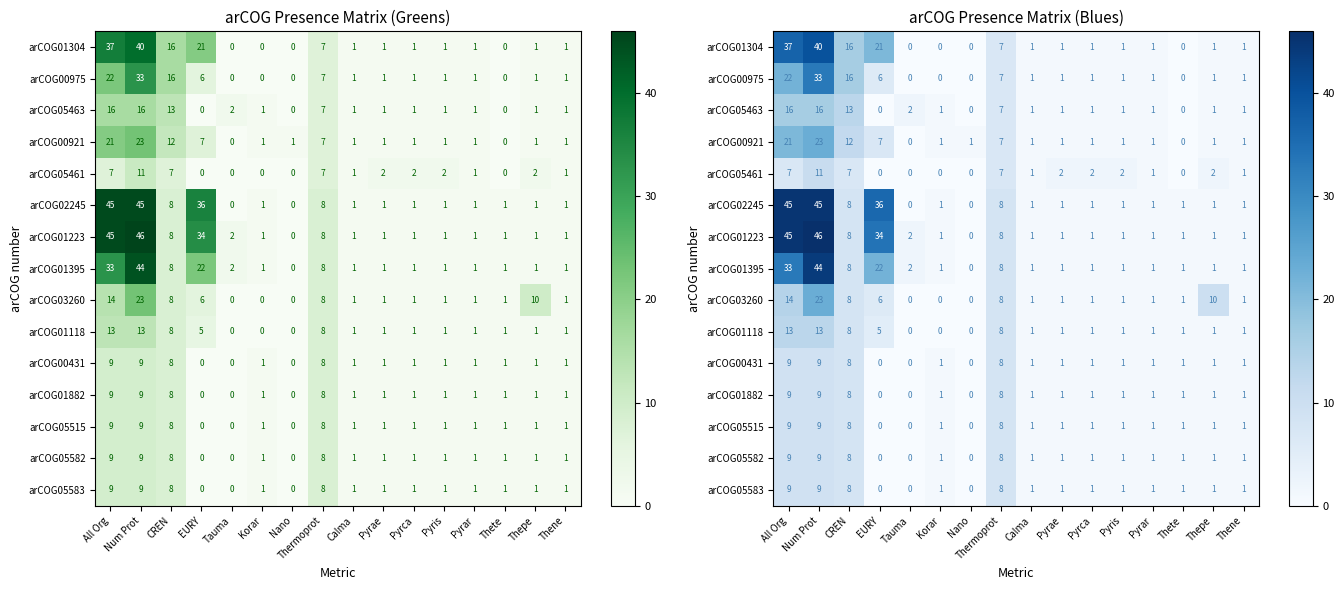

What is the difference between the arCOG00431 values at Thermoprot and Pyrca?

7